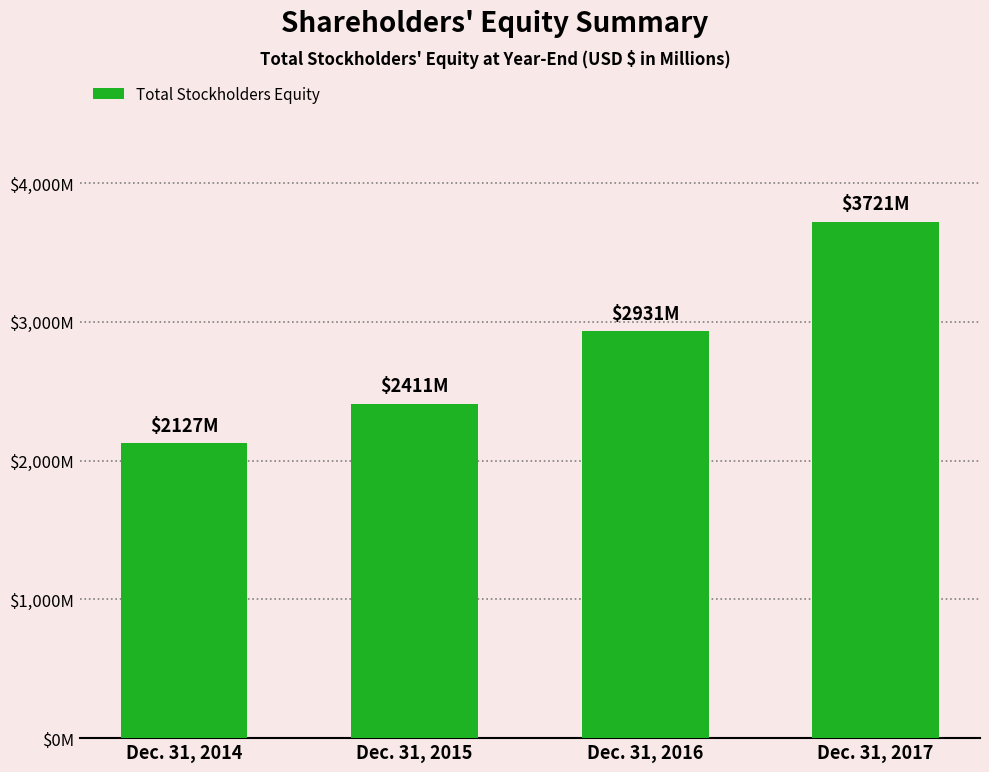

What value does the data have at Dec. 31, 2017?

3721